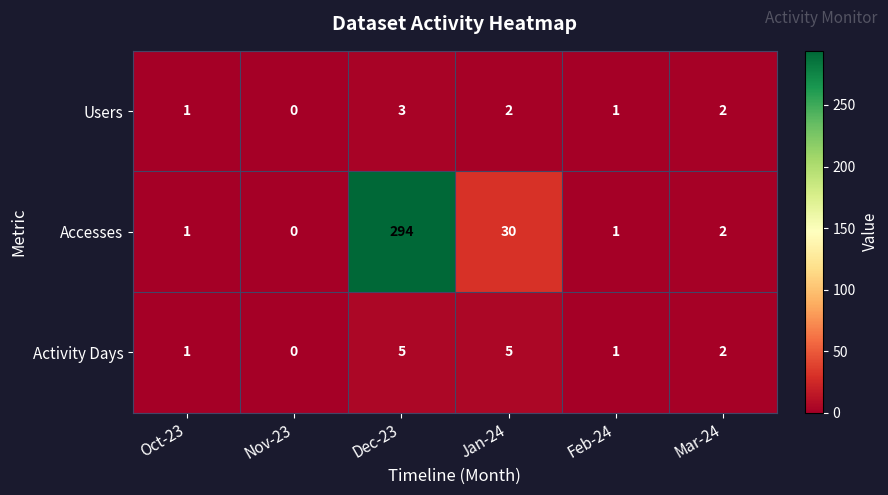

Which series changed the most between Nov-23 and Jan-24?

Accesses